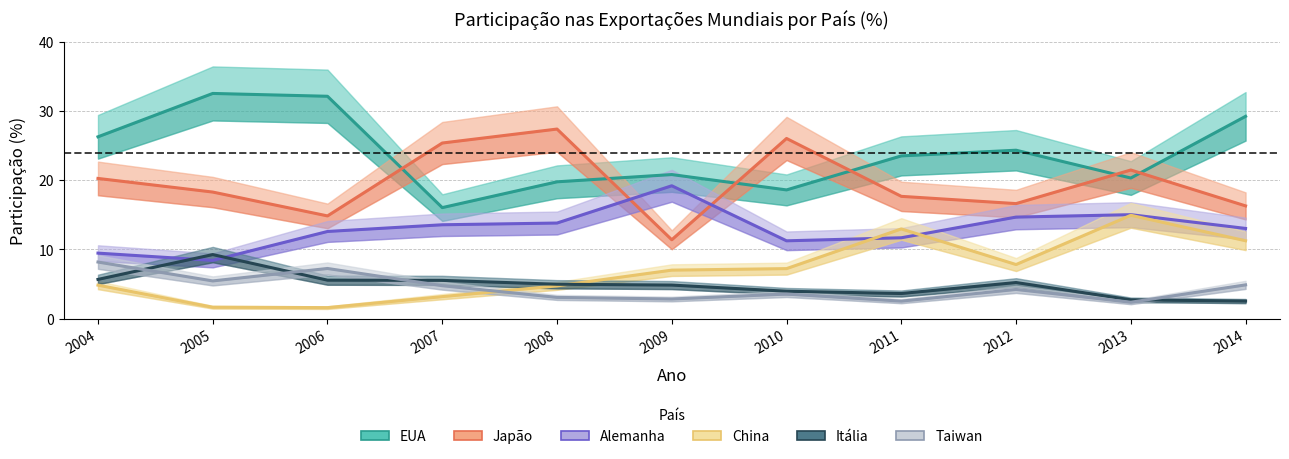

At which category is the sum across all series the highest?

2014